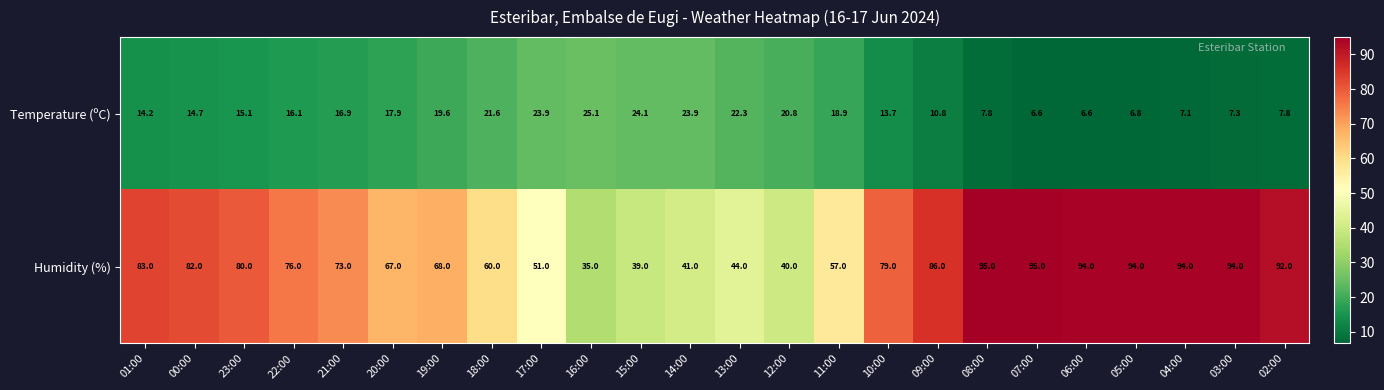

At which category is the sum across all series the highest?

08:00